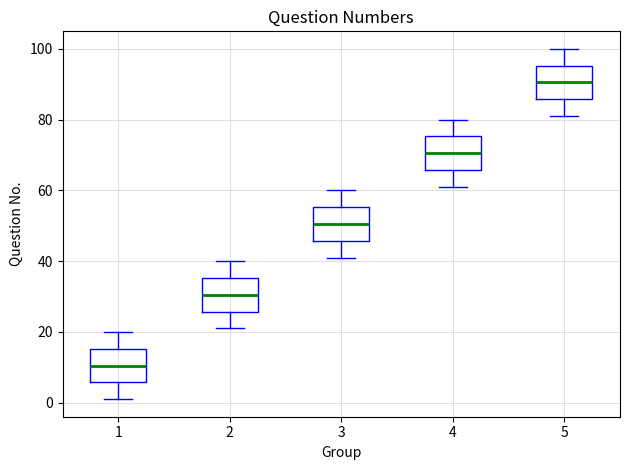

Which box has the highest median line?

5